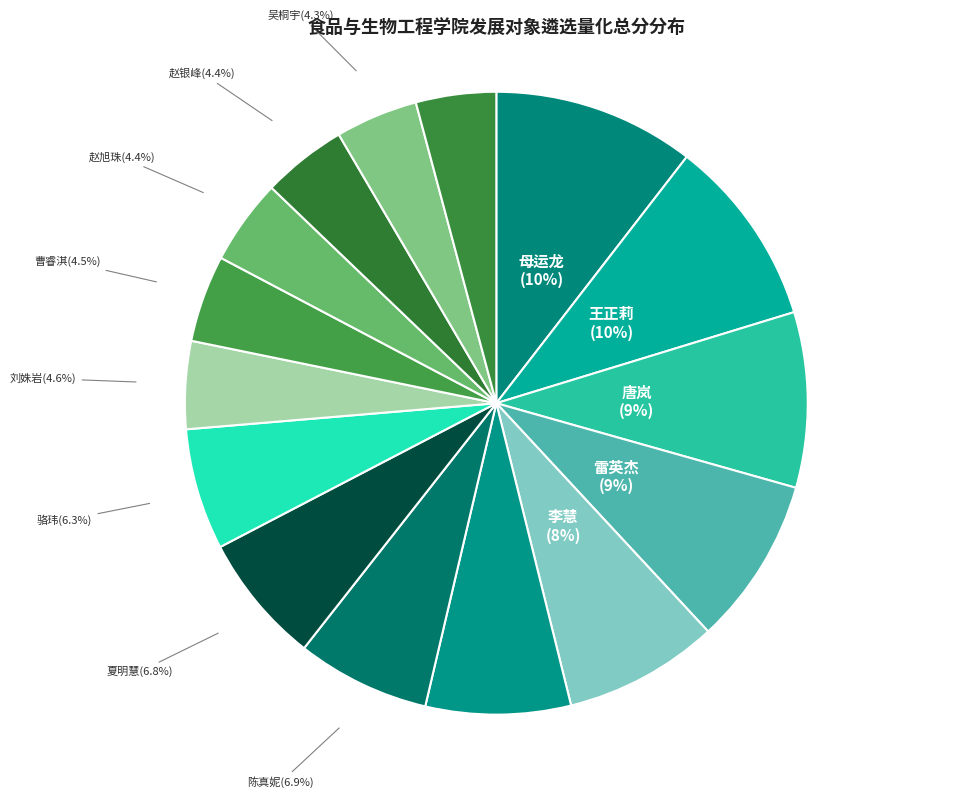

The 李慧 slice represents 8% of the pie. True or false?

True